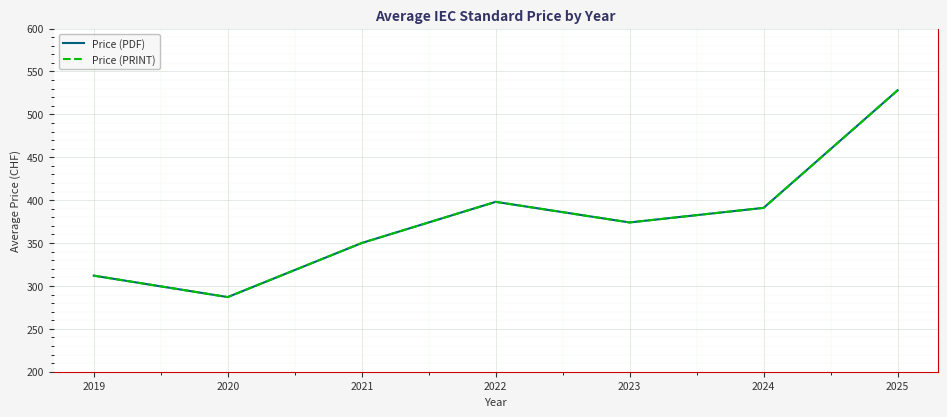

Does the chart have visible grid lines?

Yes